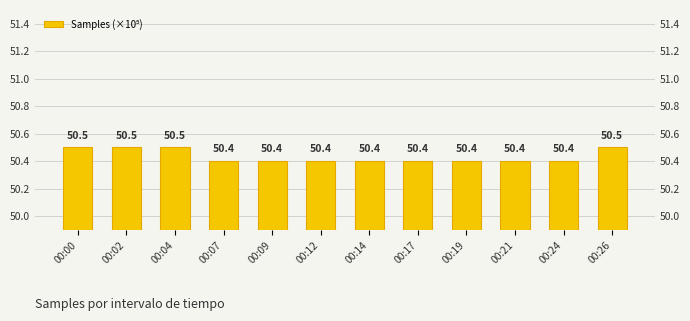

Read the value at 00:09.

50.4